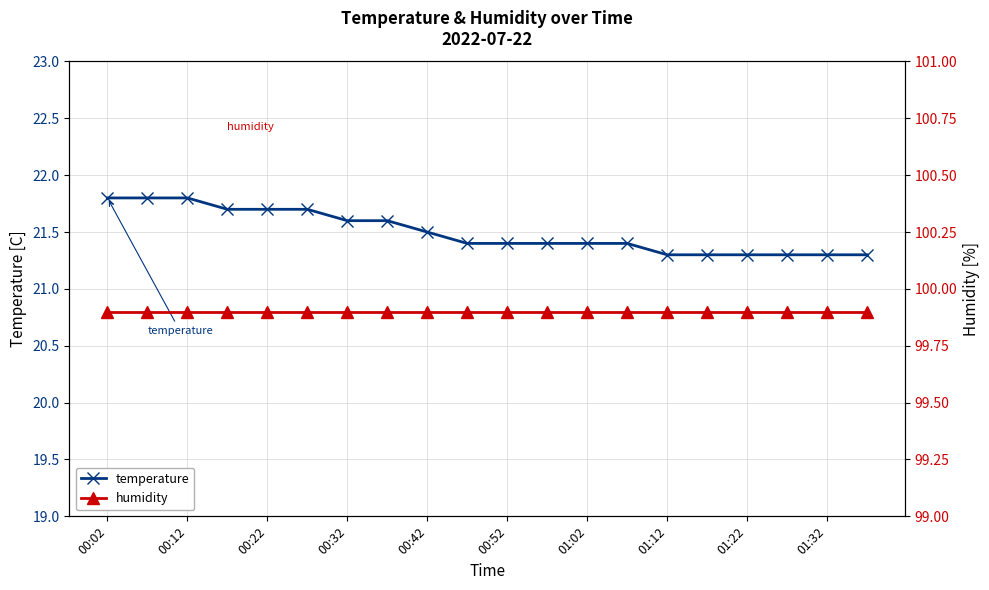

How many lines are shown in the chart?

2